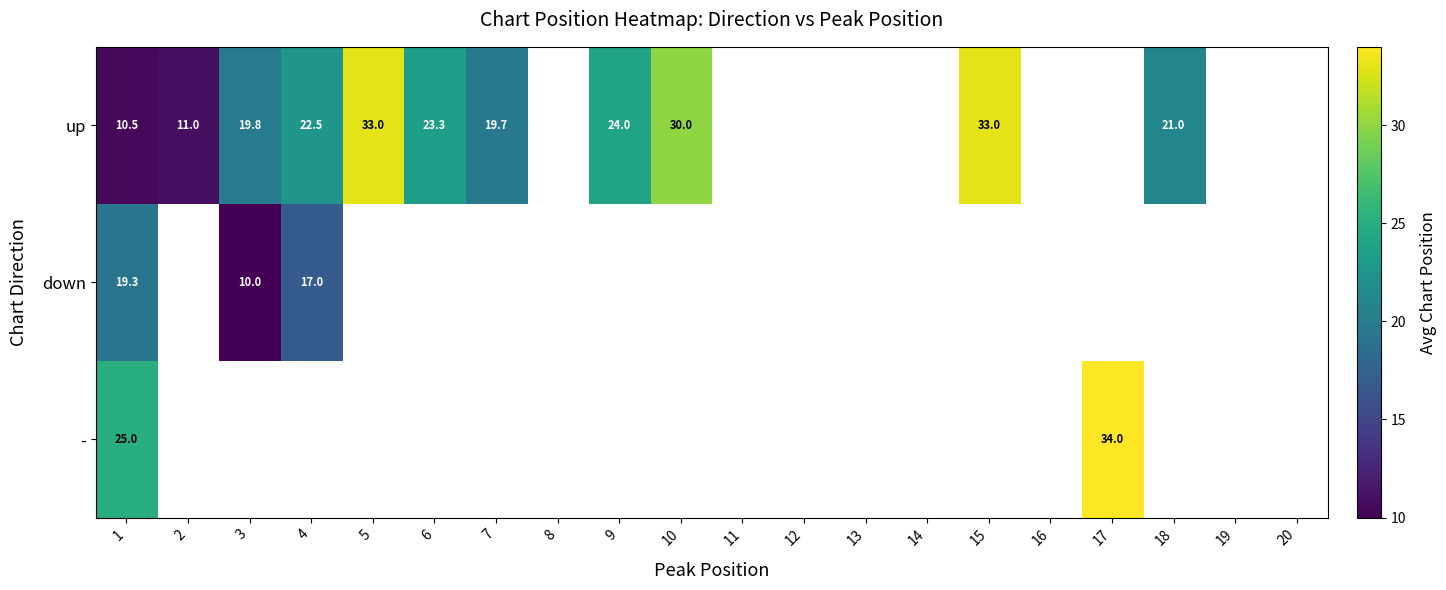

Which label corresponds to the largest value in the chart?

17